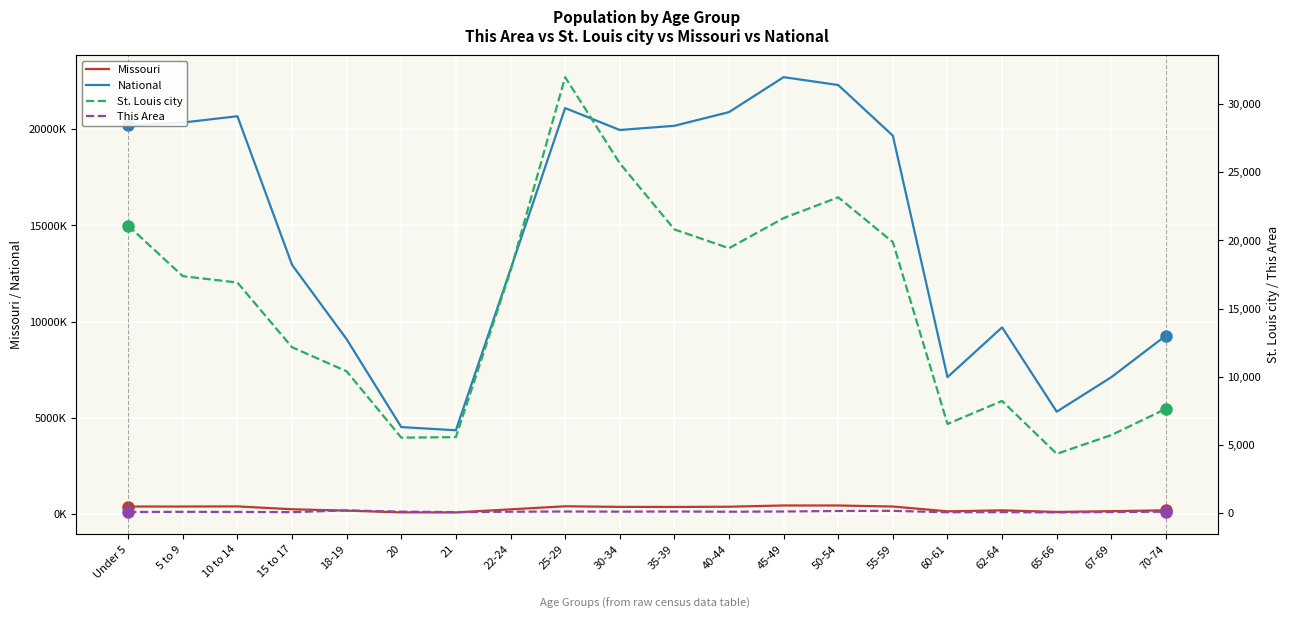

Rank the categories by St. Louis city value from lowest to highest.

65-66, 20, 21, 67-69, 60-61, 70-74, 62-64, 18-19, 15 to 17, 10 to 14, 5 to 9, 22-24, 40-44, 55-59, 35-39, Under 5, 45-49, 50-54, 30-34, 25-29